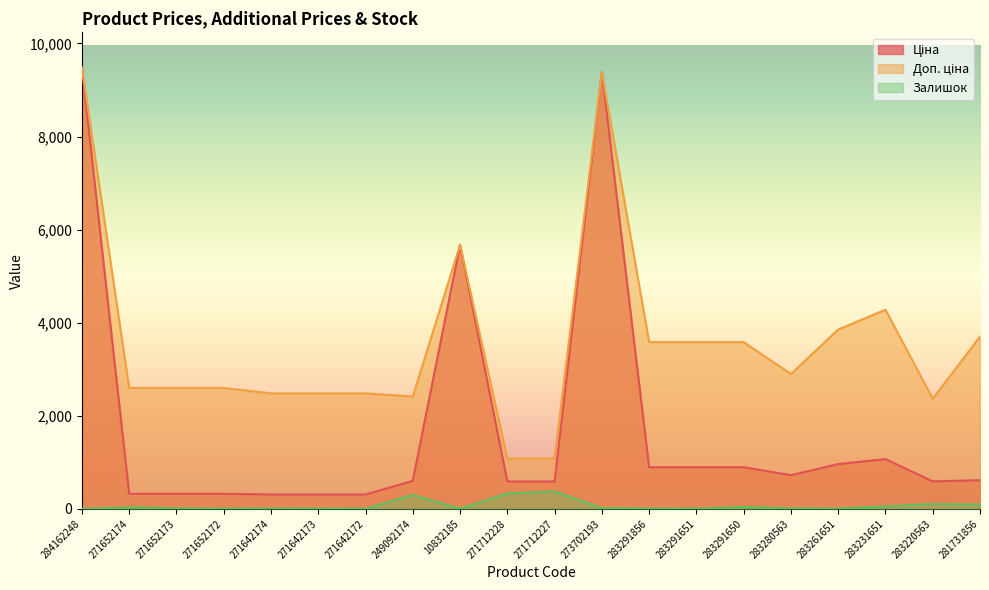

How many lines are shown in the chart?

3